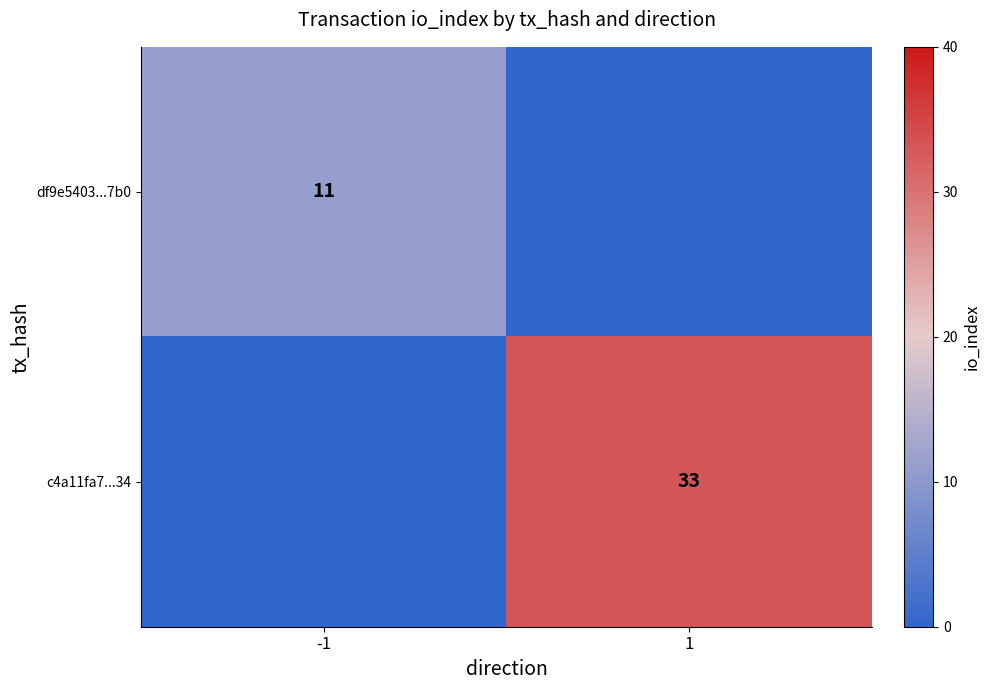

True or false: df9e5403...7b0 has a value of 18 at -1.

False